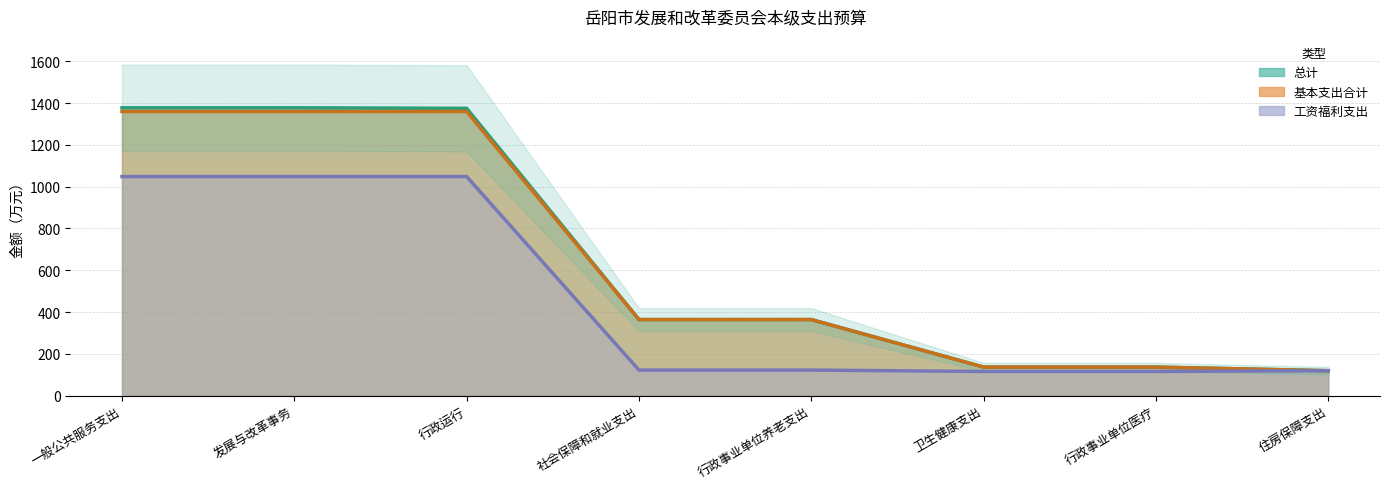

How many values in the 总计 series are below 363?

3